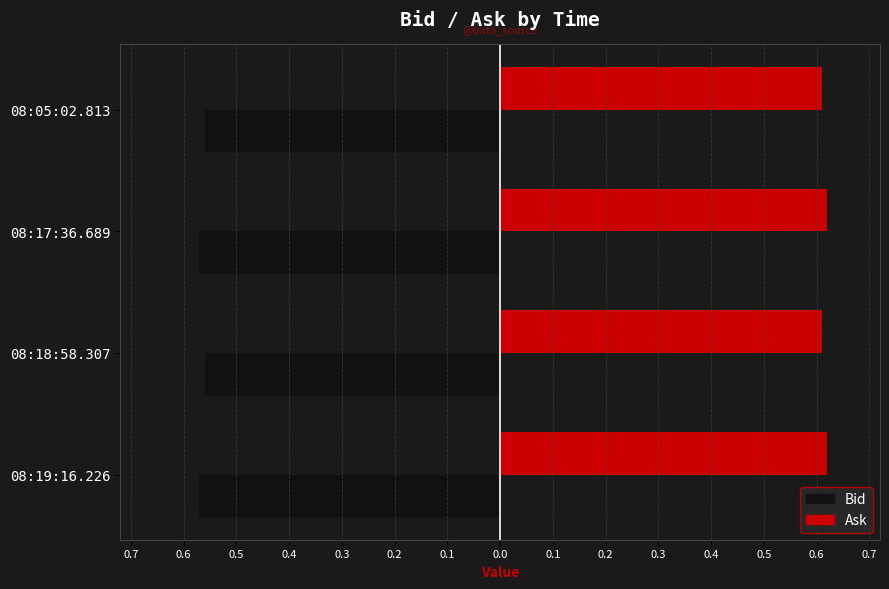

What are all the series names shown in the legend?

Bid, Ask